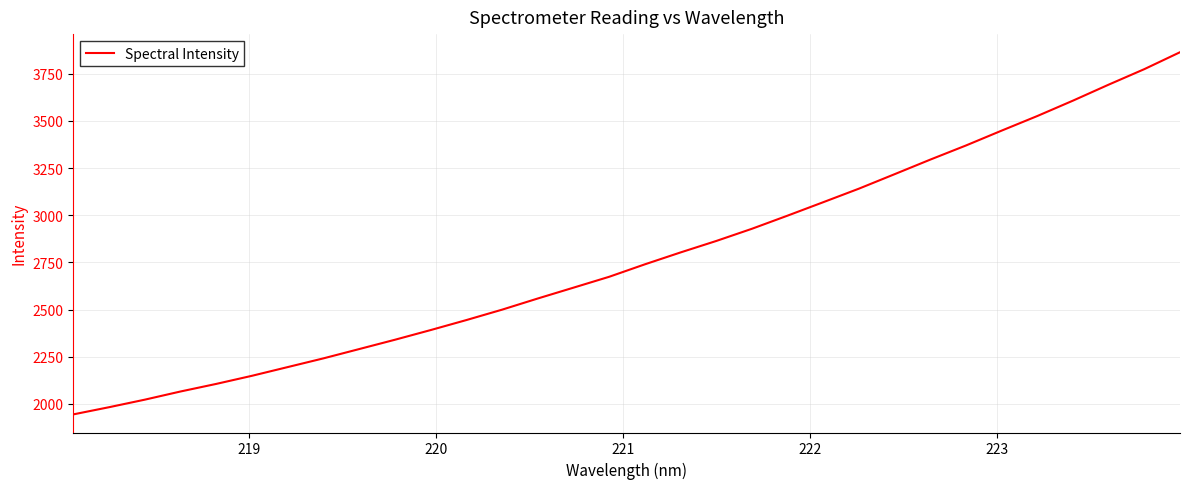

What is the difference between the maximum and minimum values?

1920.4